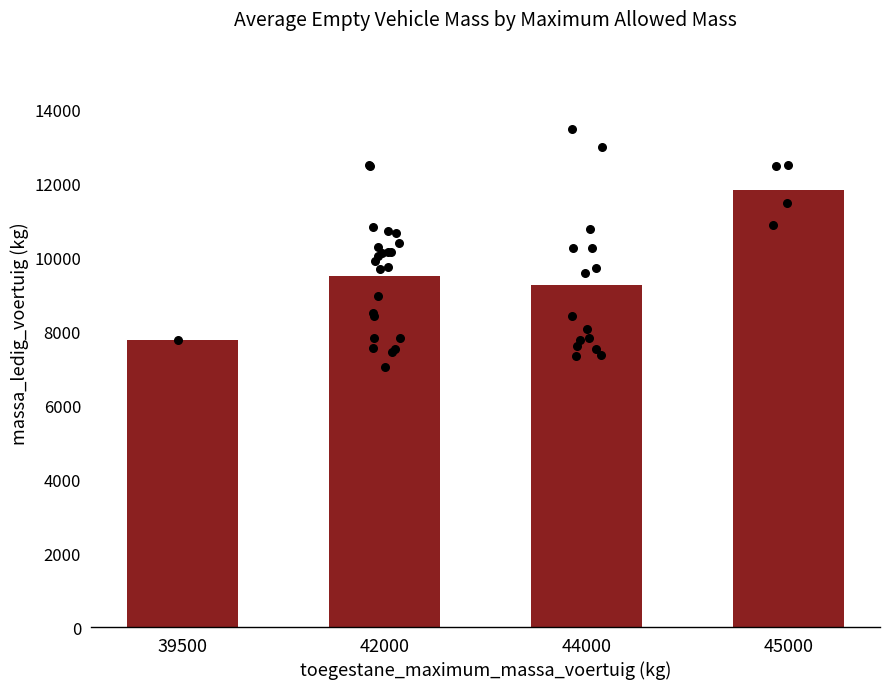

What is the change in value from 42000 to 44000?

-243.4